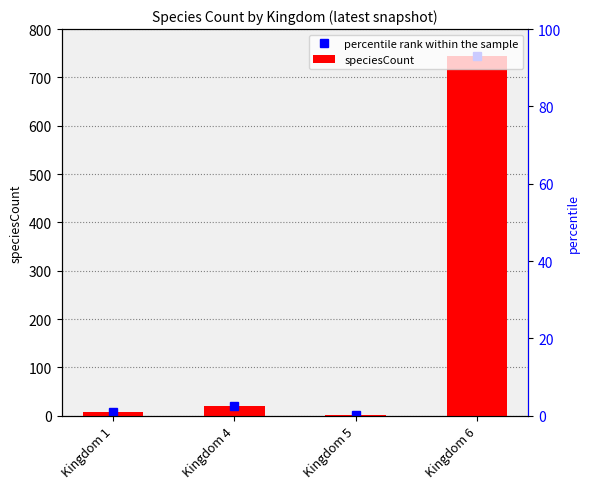

Reading left to right, what are all the values shown in this chart?

Kingdom 1=7	Kingdom 4=21	Kingdom 5=1	Kingdom 6=744